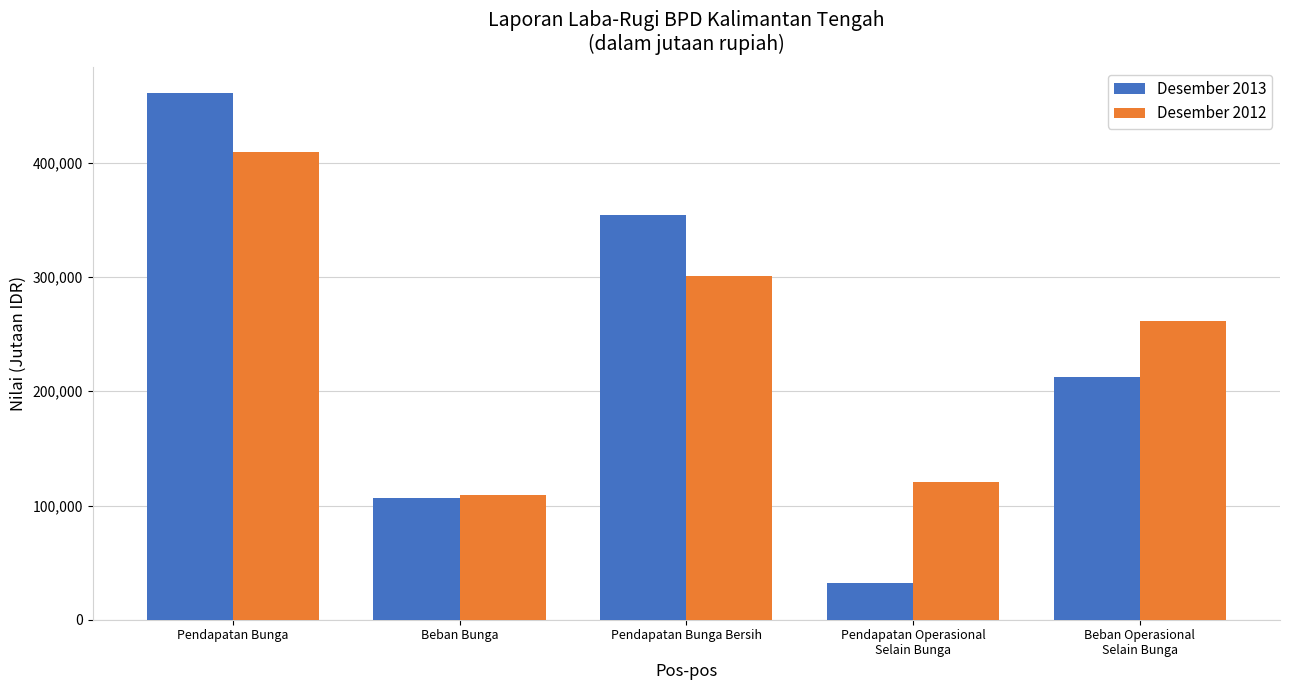

Reading right to left, what are all the values shown in this chart?

Desember 2013: Beban Operasional
Selain Bunga=212169	Pendapatan Operasional
Selain Bunga=32320	Pendapatan Bunga Bersih=354272	Beban Bunga=106573	Pendapatan Bunga=460845
Desember 2012: Beban Operasional
Selain Bunga=261310	Pendapatan Operasional
Selain Bunga=120525	Pendapatan Bunga Bersih=300778	Beban Bunga=108996	Pendapatan Bunga=409774